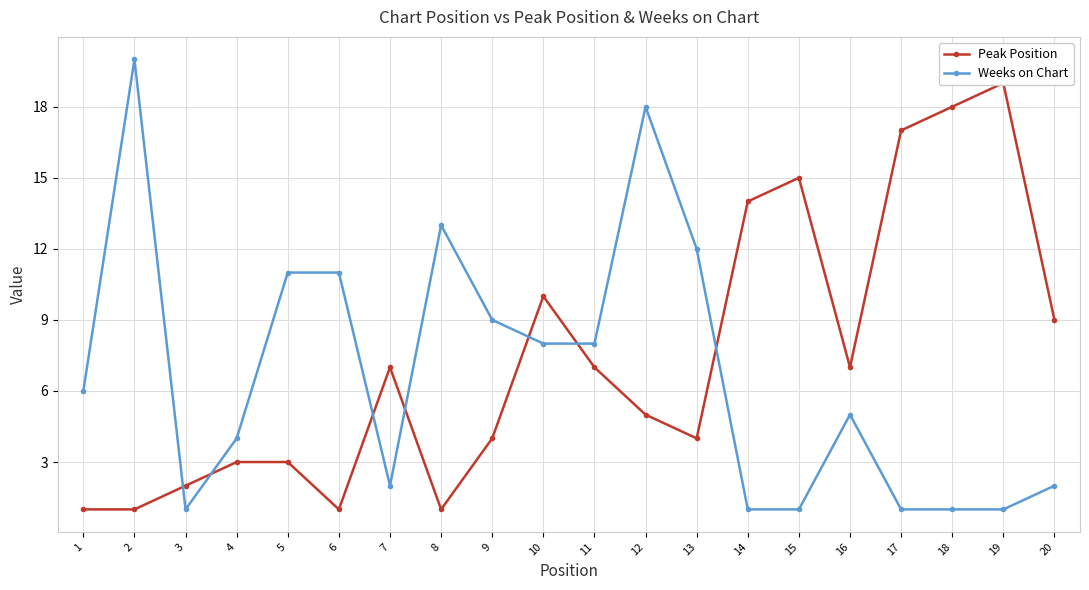

The Weeks on Chart series shows 12 at 13. True or false?

True